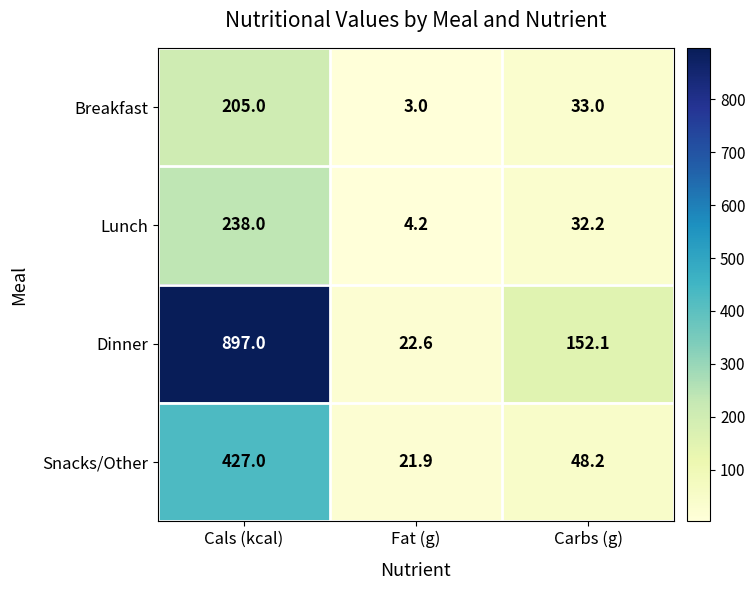

True or false: Breakfast has a value of 14.3 at Carbs (g).

False